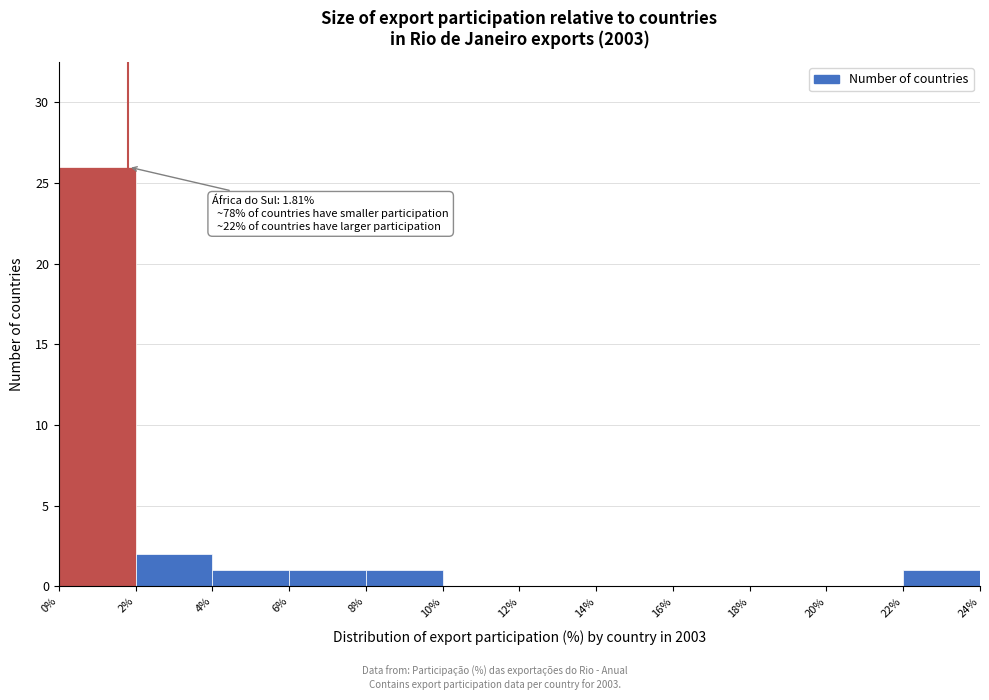

Which range on the x-axis has the tallest bar?

0% to 2%